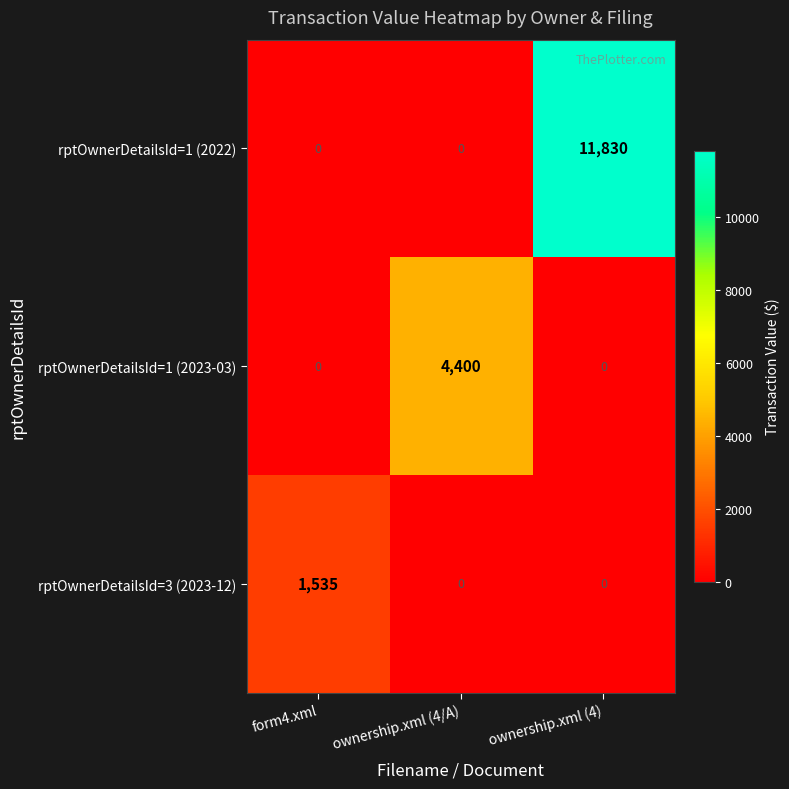

How many series are shown in this chart?

3